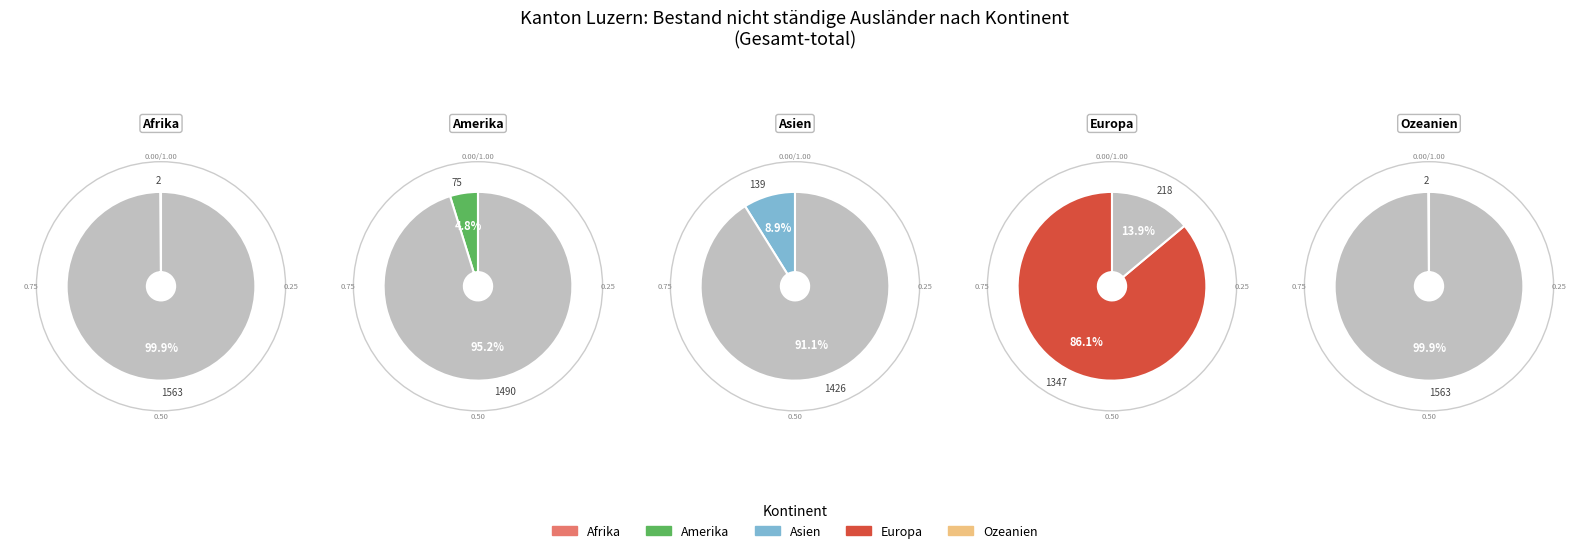

What percentage do Asien and Amerika together represent?

13.7%